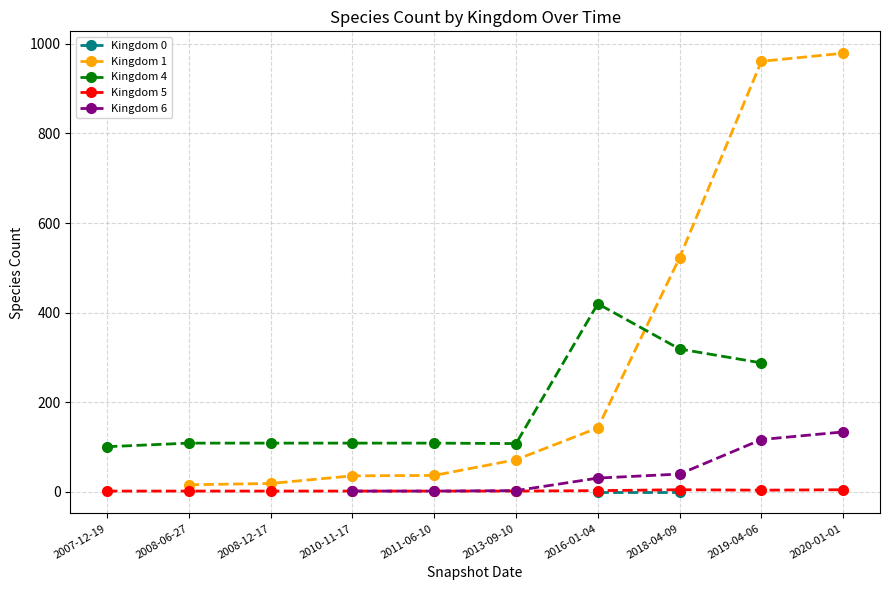

How many distinct data groups are displayed?

5